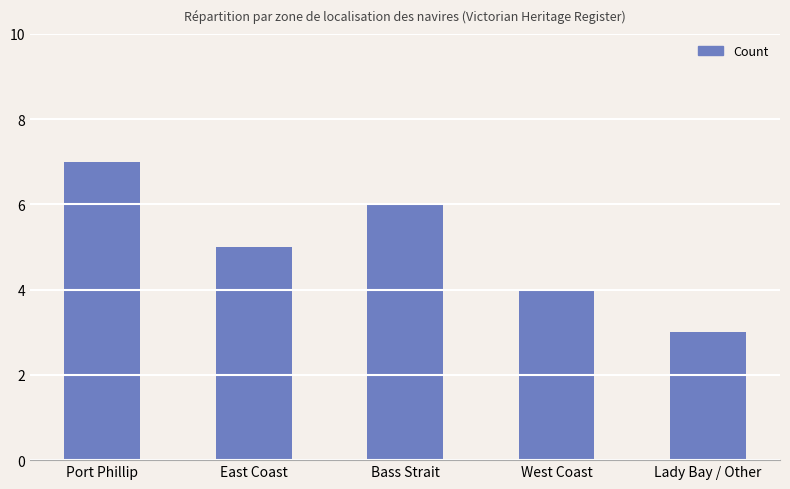

What is the difference between the maximum and minimum values?

4